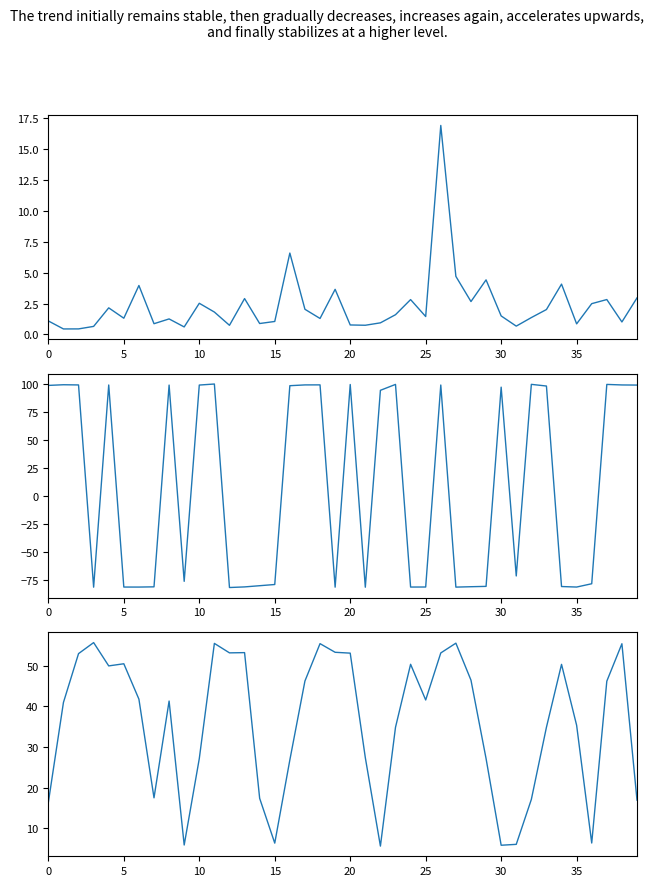

Read the scan_angle value at 19.

53.3